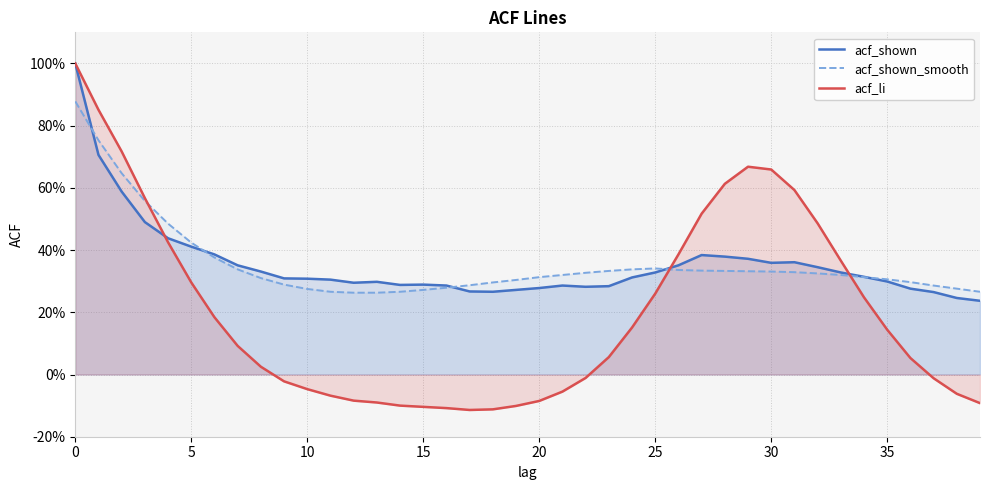

What are all the series names shown in the legend?

acf_shown, acf_shown_smooth, acf_li